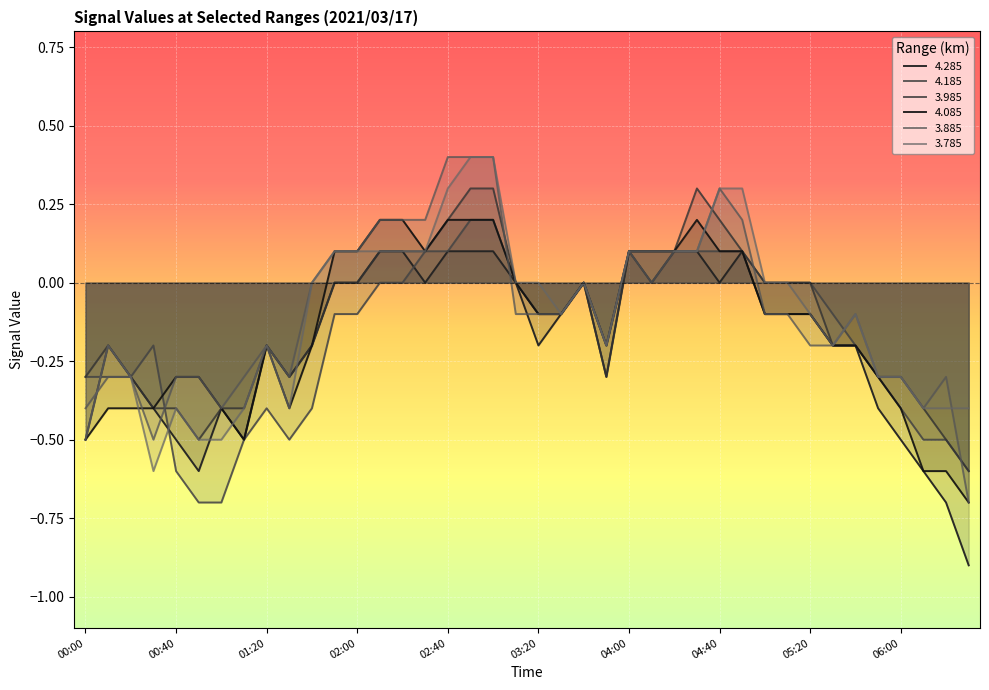

True or false: 4.085 and 4.285 cross at least once.

False